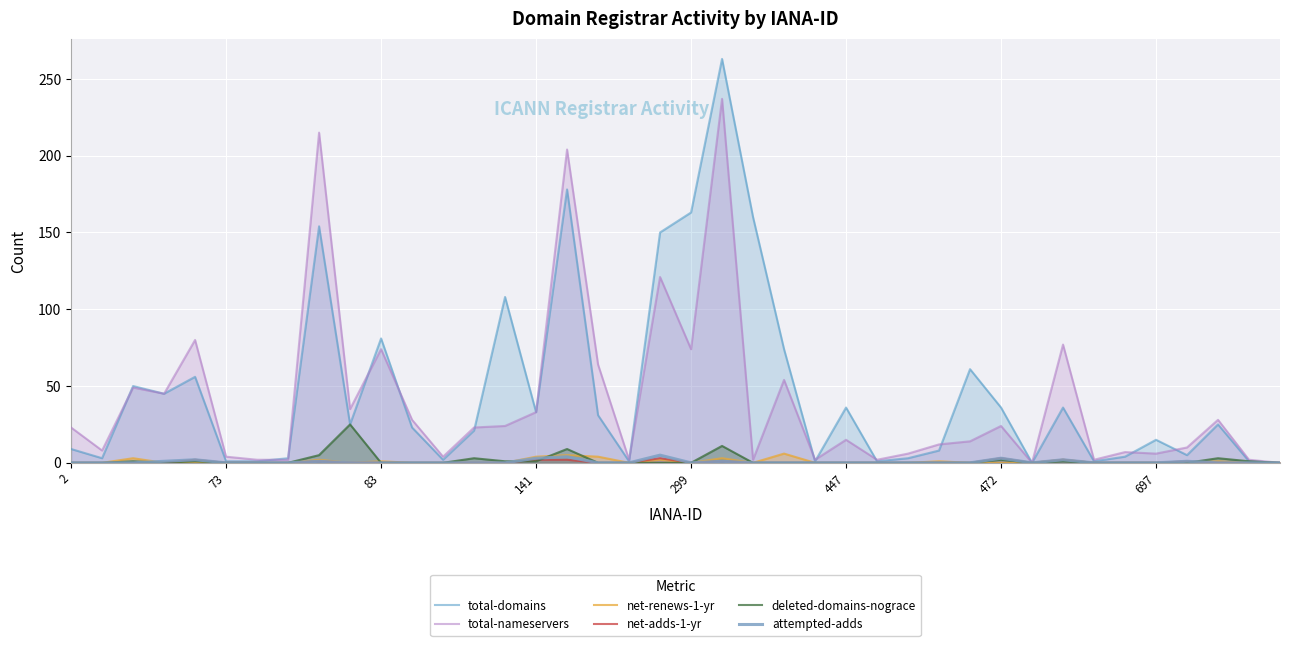

Does the chart display data point markers on the line(s)?

No